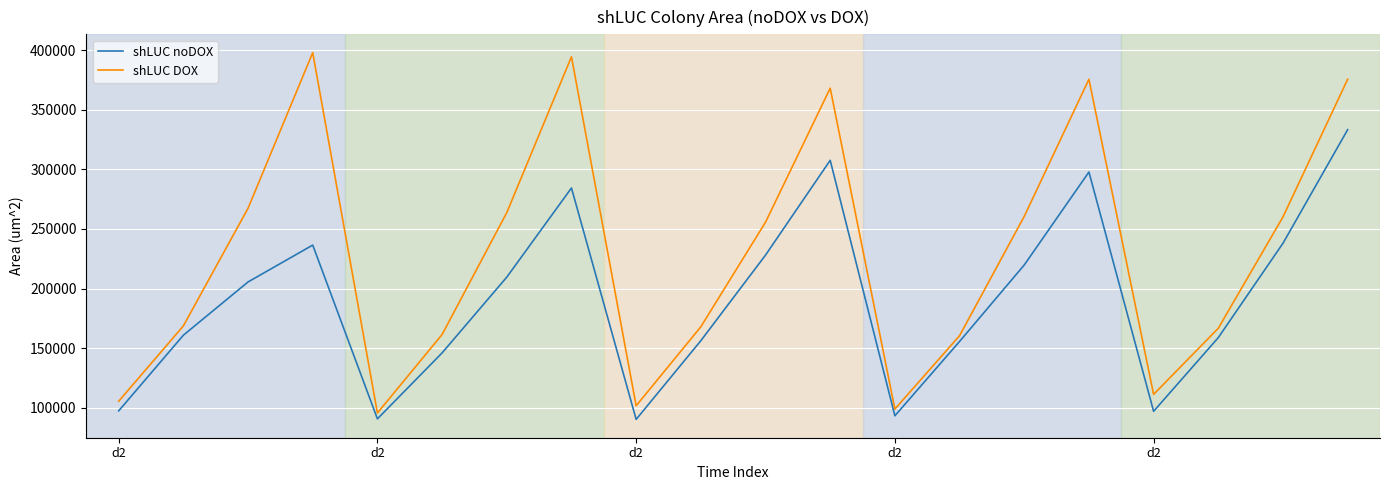

List the series in order of their overall mean, highest first.

shLUC DOX, shLUC noDOX